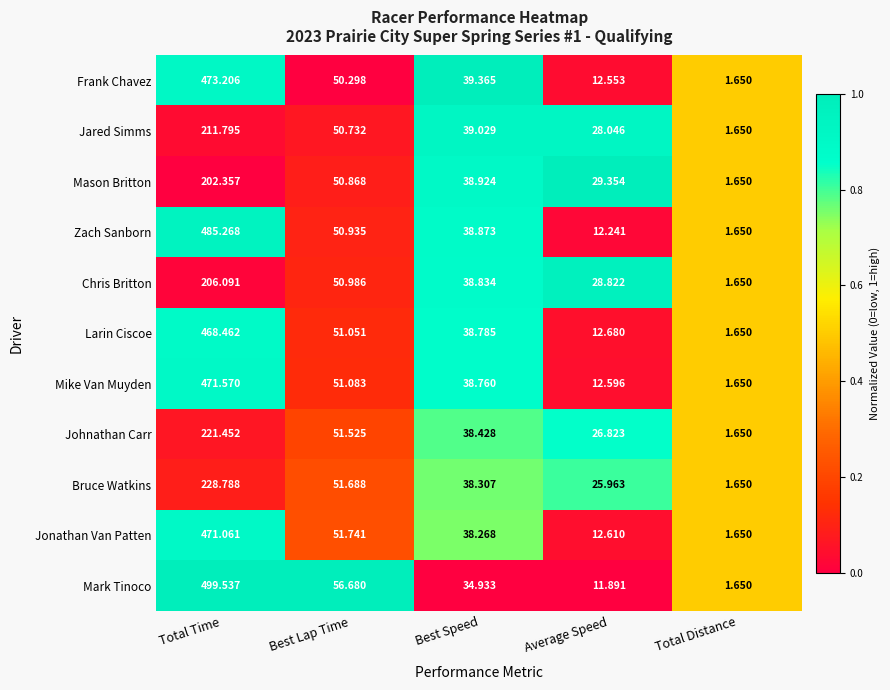

At which category does the chart reach its minimum across all series?

Total Distance